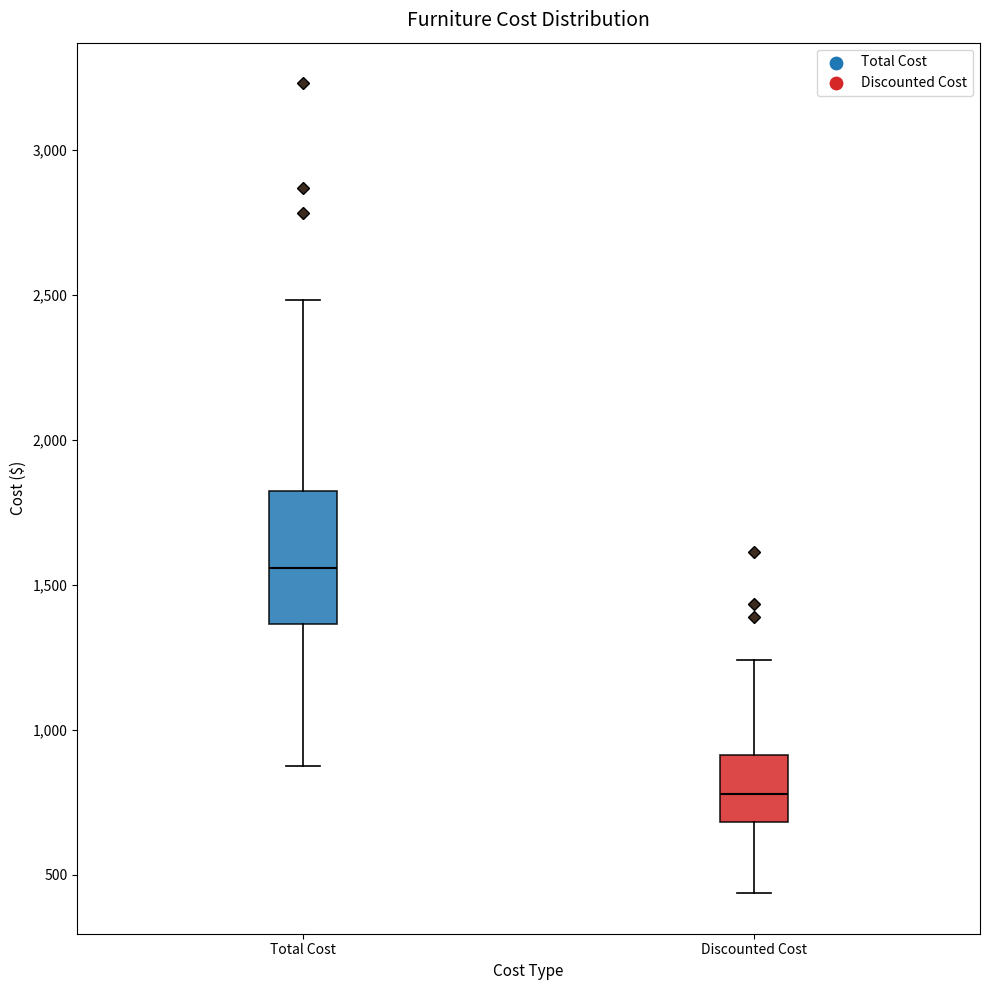

Where does the upper whisker of the box for Total Cost end on the y-axis? The values are not printed on the chart, so give them approximately, as read against the axis.

2500